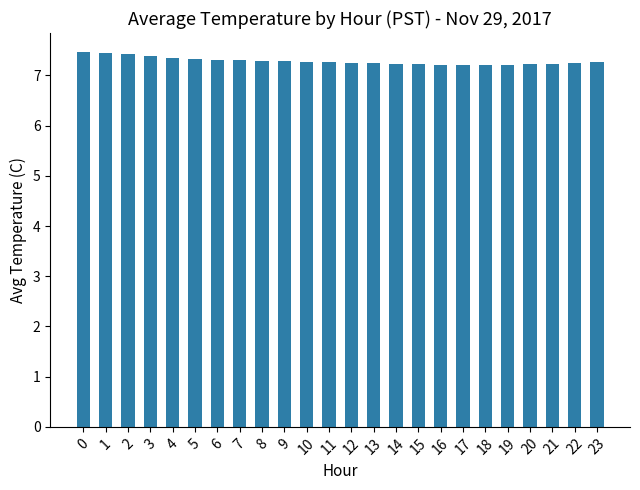

What value does the data have at 17?

7.2